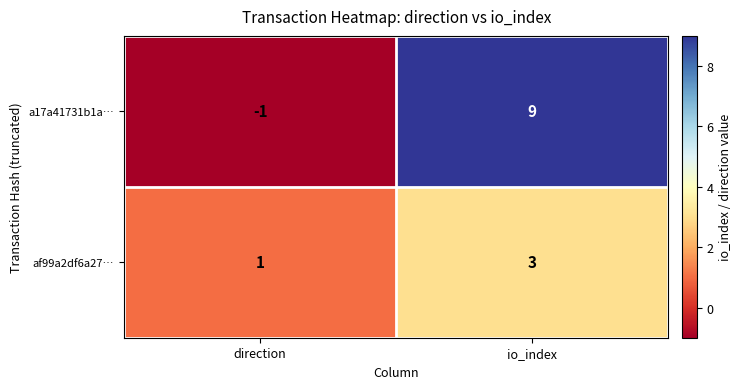

Rank the series at direction from lowest to highest value.

a17a41731b1a…, af99a2df6a27…